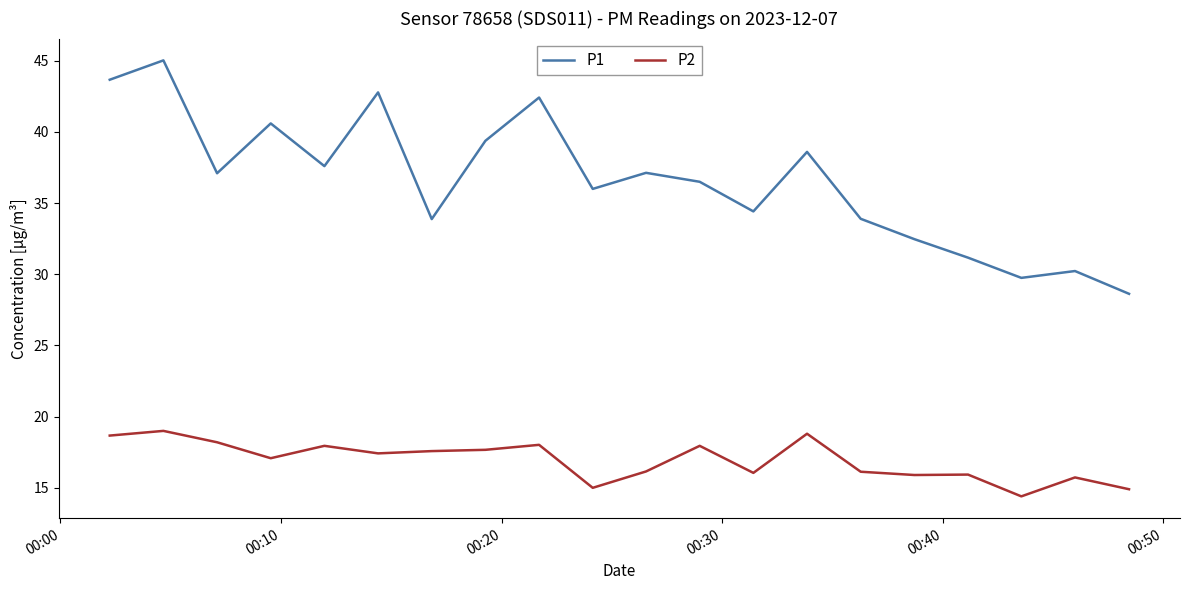

True or false: P1 and P2 cross at least once.

False